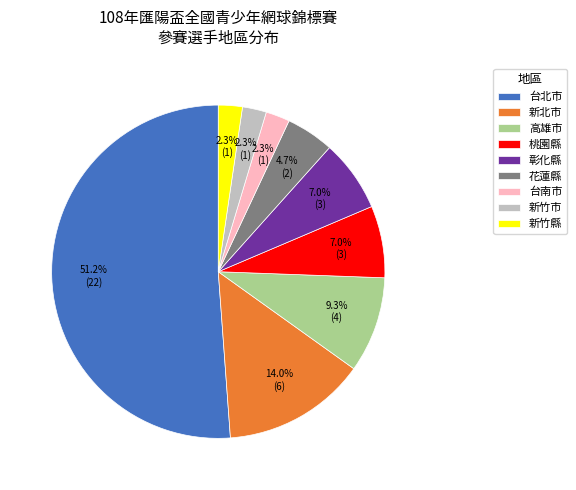

To the nearest percent, what is the difference between the largest and smallest slice percentages?

49%